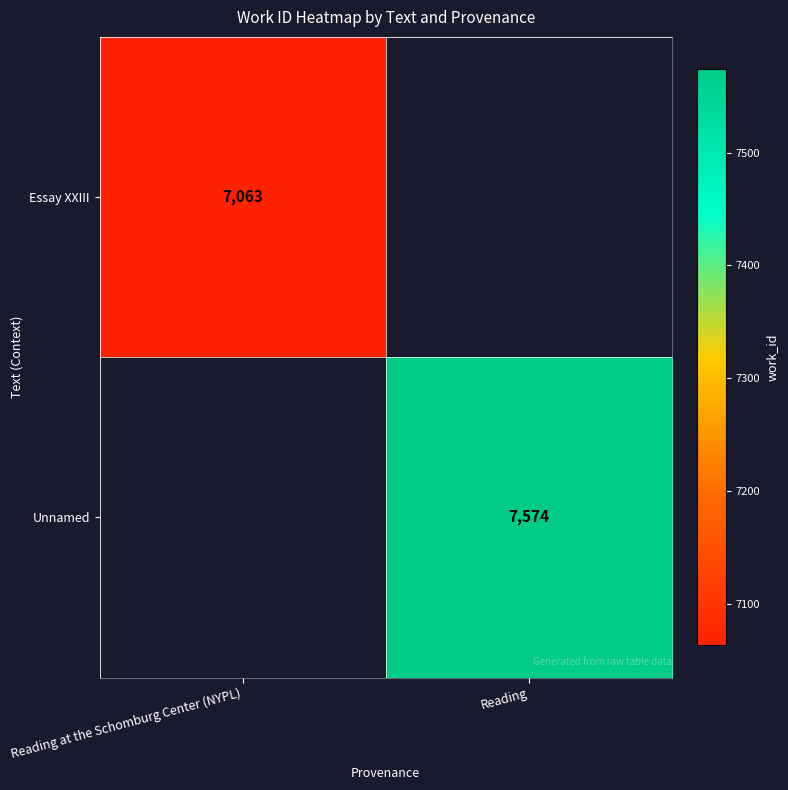

The value of Essay XXIII at Reading at the Schomburg Center (NYPL) is 7063. True or false?

True